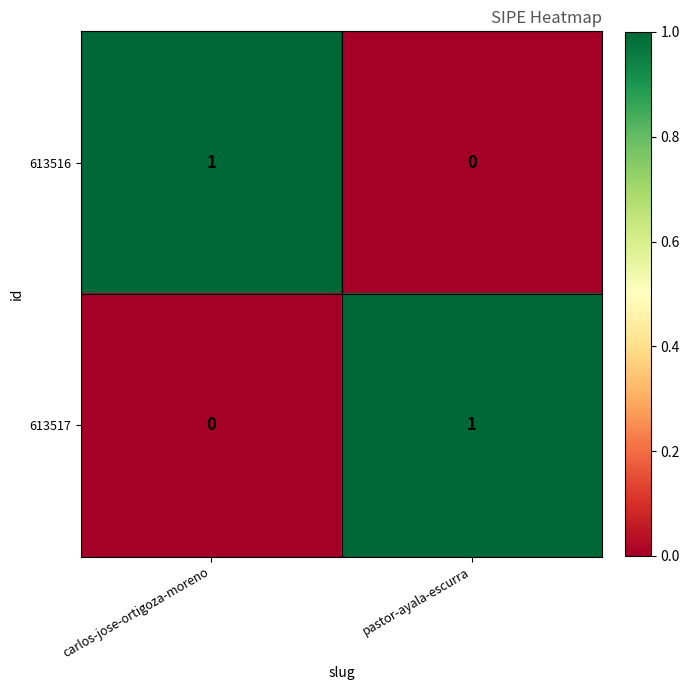

The 613517 series shows 0 at pastor-ayala-escurra. True or false?

False